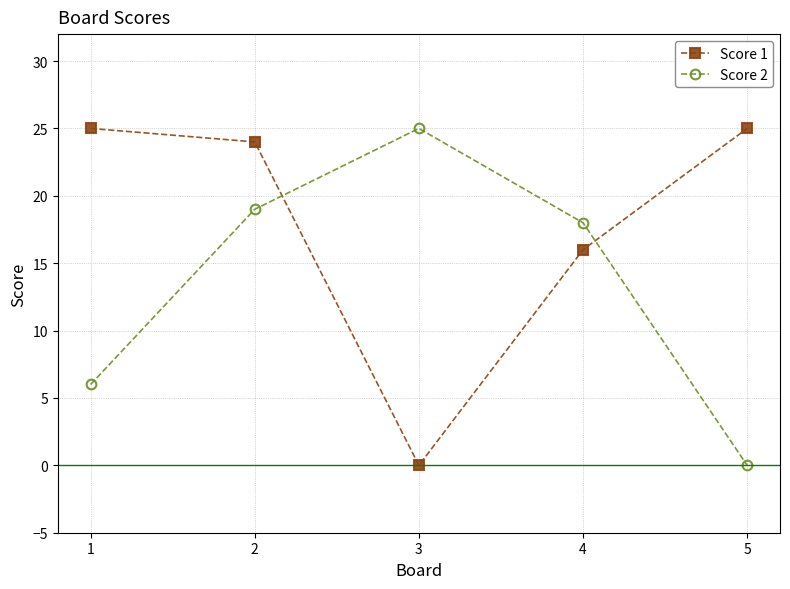

Which series has the largest total across all categories?

Score 1